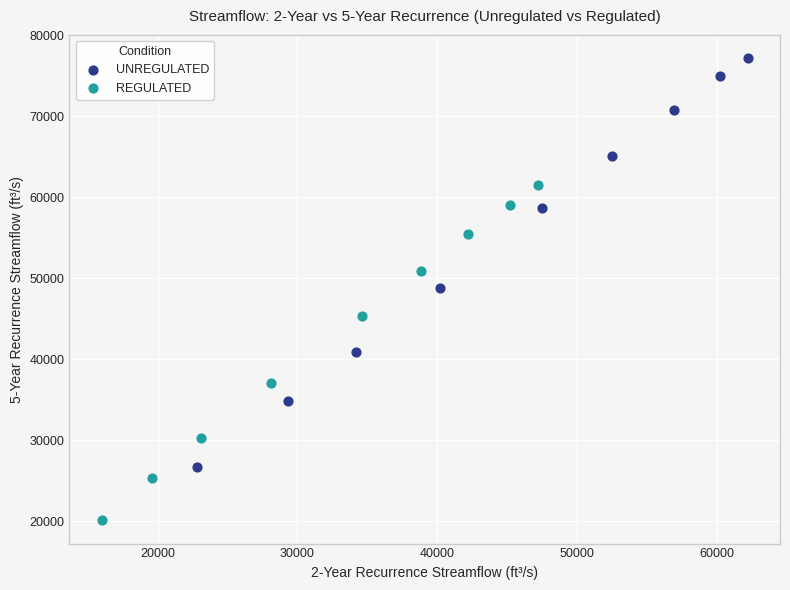

Which series reaches the minimum Y coordinate?

REGULATED